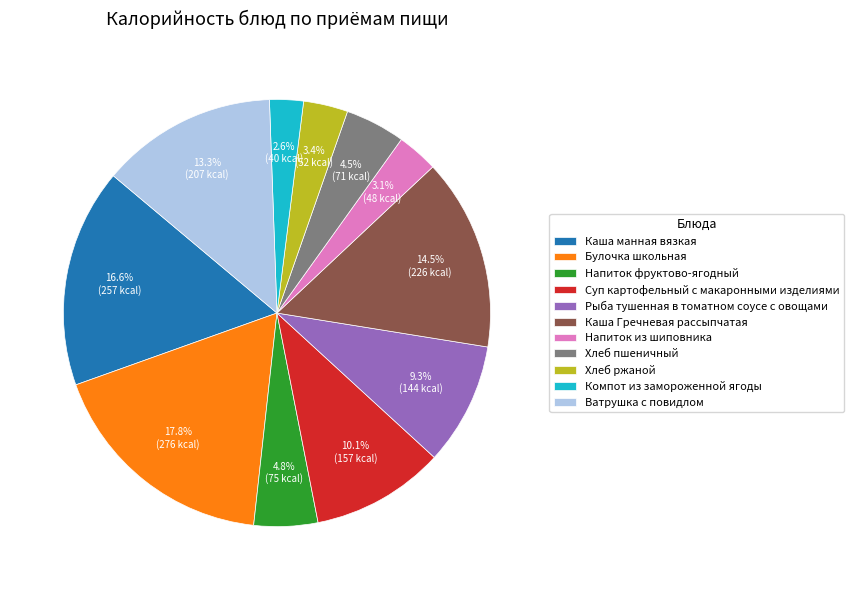

Combined, what portion of the pie is Хлеб пшеничный and Суп картофельный с макаронными изделиями?

14.6%